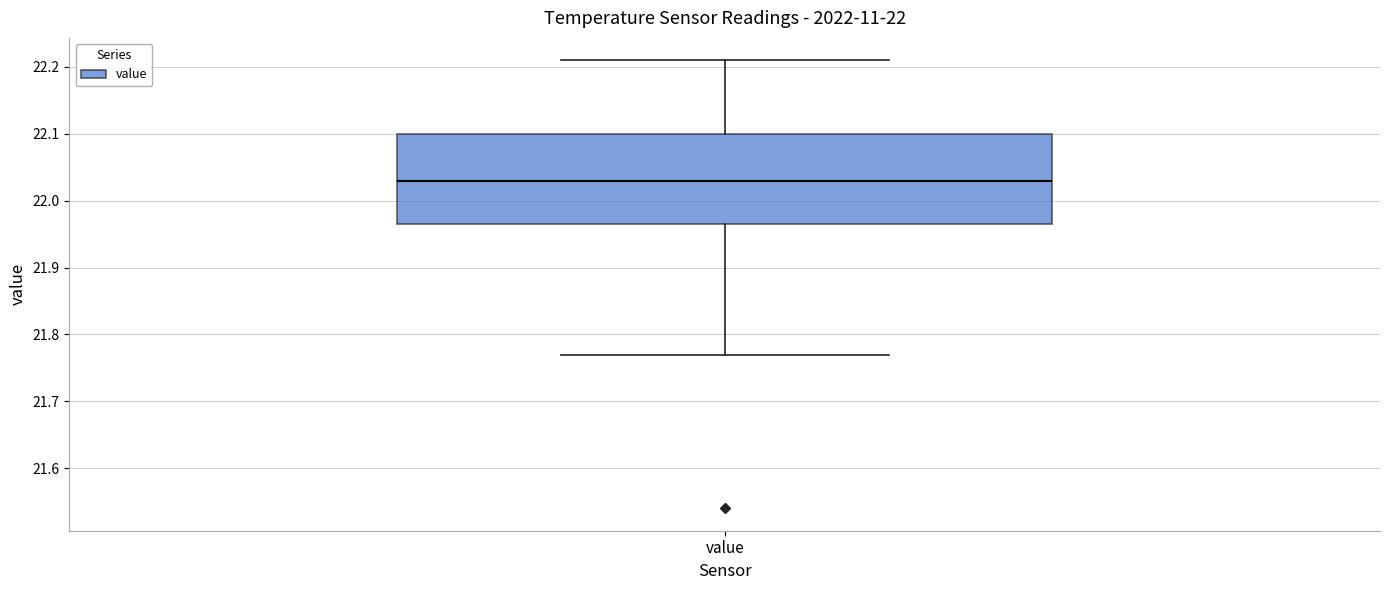

Read this box plot against the y-axis: the position of the median line, the range covered by the box, and the ends of both whiskers. The values are not printed on the chart, so give them approximately, as read against the axis.

median 22.03, box 21.97 to 22.10, whiskers 21.77 to 22.21